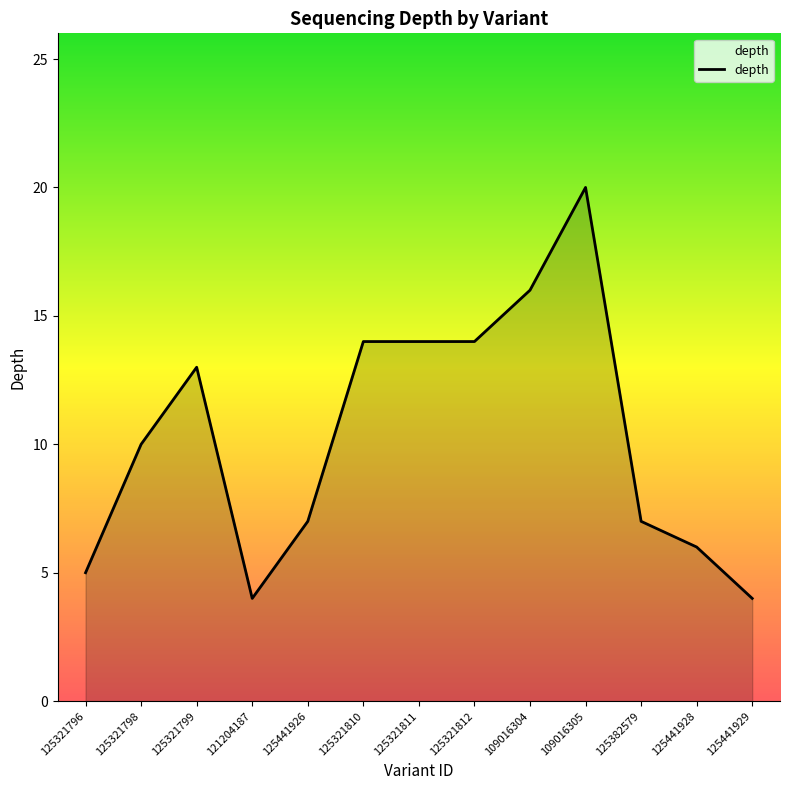

What is the minimum value shown in the chart?

4